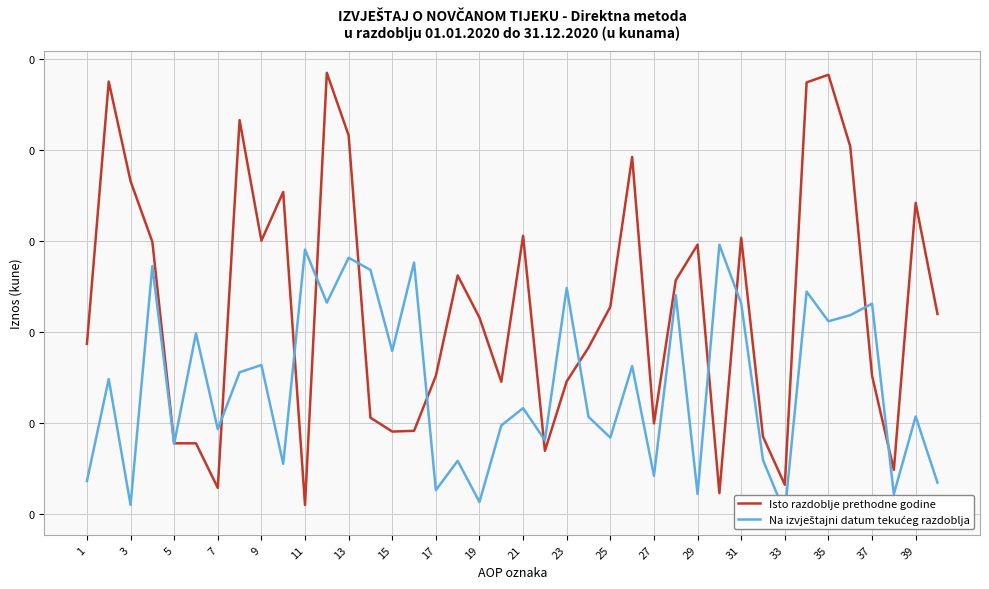

At which label is Na izvještajni datum tekućeg razdoblja closest to 0?

33